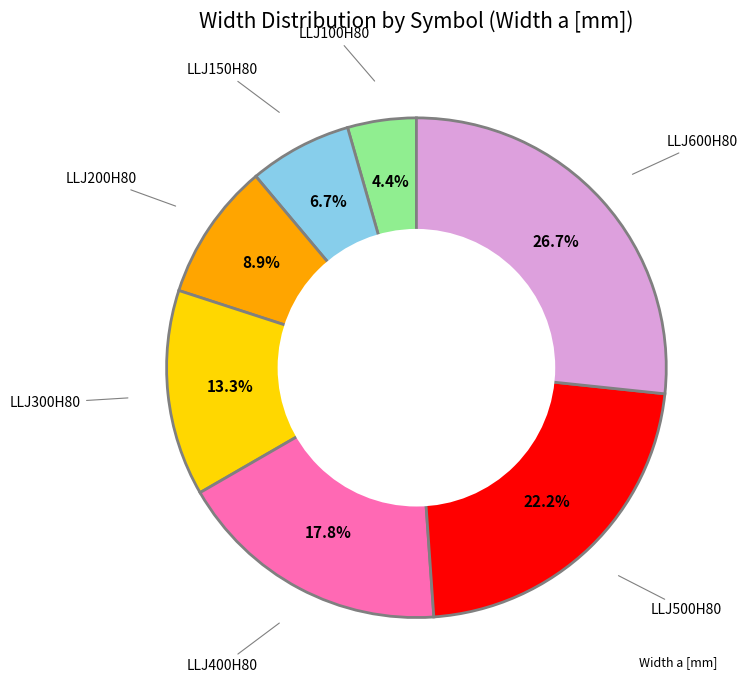

Is there any slice that represents more than half of the pie?

No